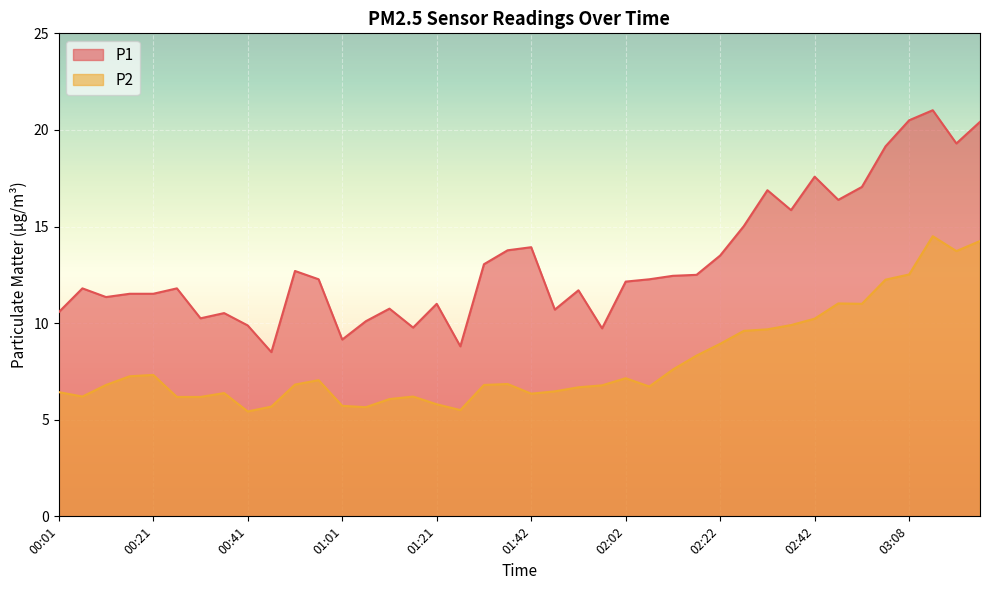

What are all the series names shown in the legend?

P1, P2